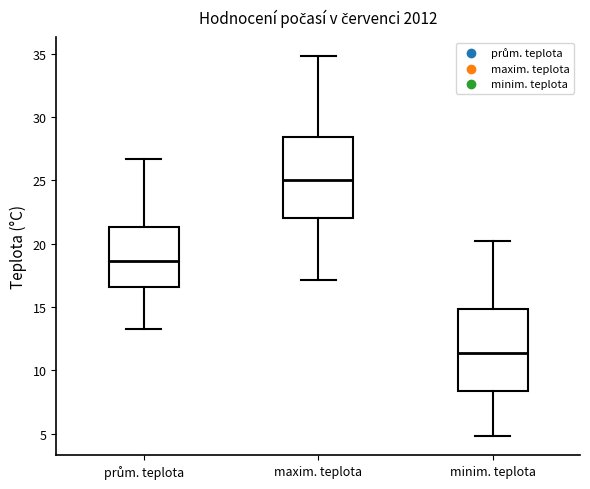

Reading left to right, read every box against the y-axis: the position of its median line, the range the box covers, and the ends of its whiskers. The values are not printed on the chart, so give them approximately, as read against the axis.

prům. teplota: median 18.5, box 16.5 to 21.5, whiskers 13.5 to 26.5
maxim. teplota: median 25.0, box 22.0 to 28.5, whiskers 17.0 to 35.0
minim. teplota: median 11.5, box 8.5 to 15.0, whiskers 5.0 to 20.0